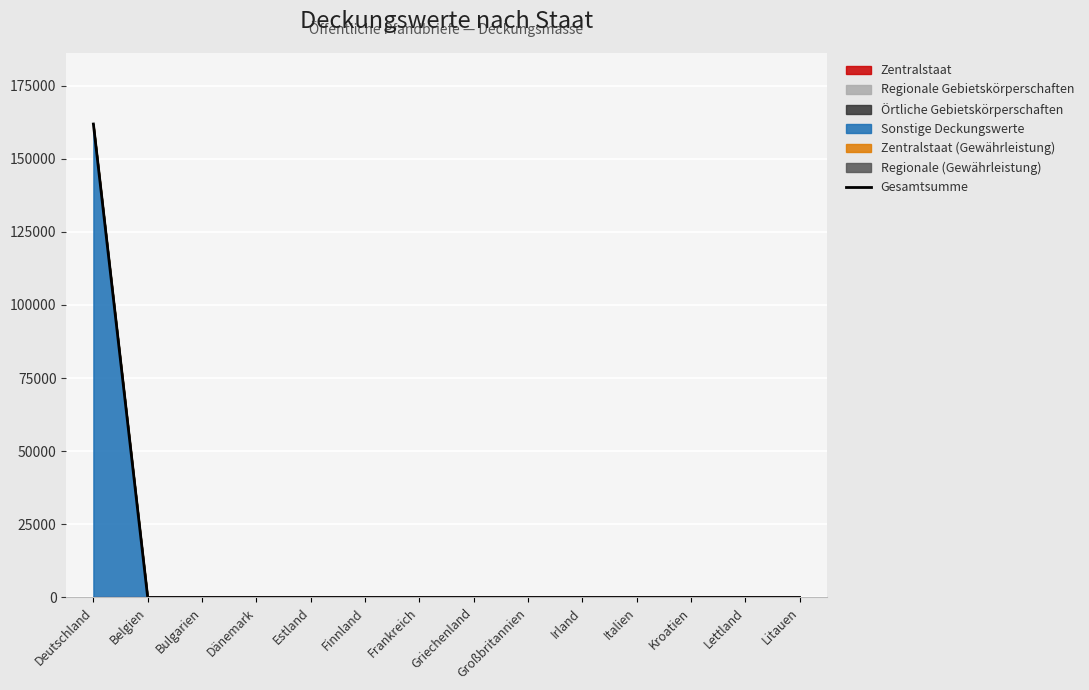

Reading left to right, what are all the values shown in this chart?

Deutschland=161863.6	Belgien=0.0	Bulgarien=0.0	Dänemark=0.0	Estland=0.0	Finnland=0.0	Frankreich=0.0	Griechenland=0.0	Großbritannien=0.0	Irland=0.0	Italien=0.0	Kroatien=0.0	Lettland=0.0	Litauen=0.0